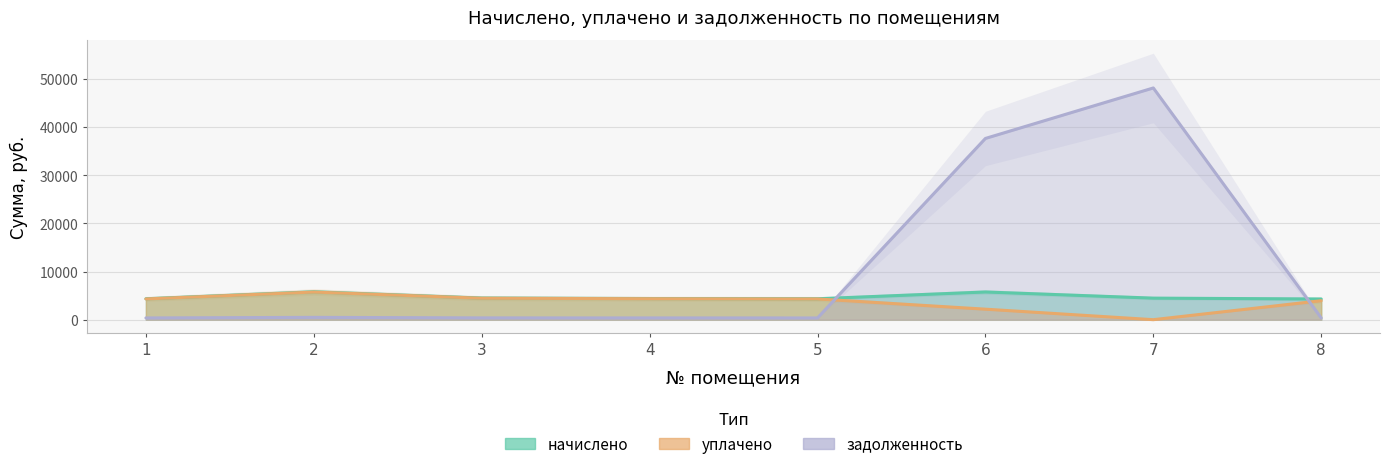

True or false: уплачено has more than 1 points higher than both neighbors.

False